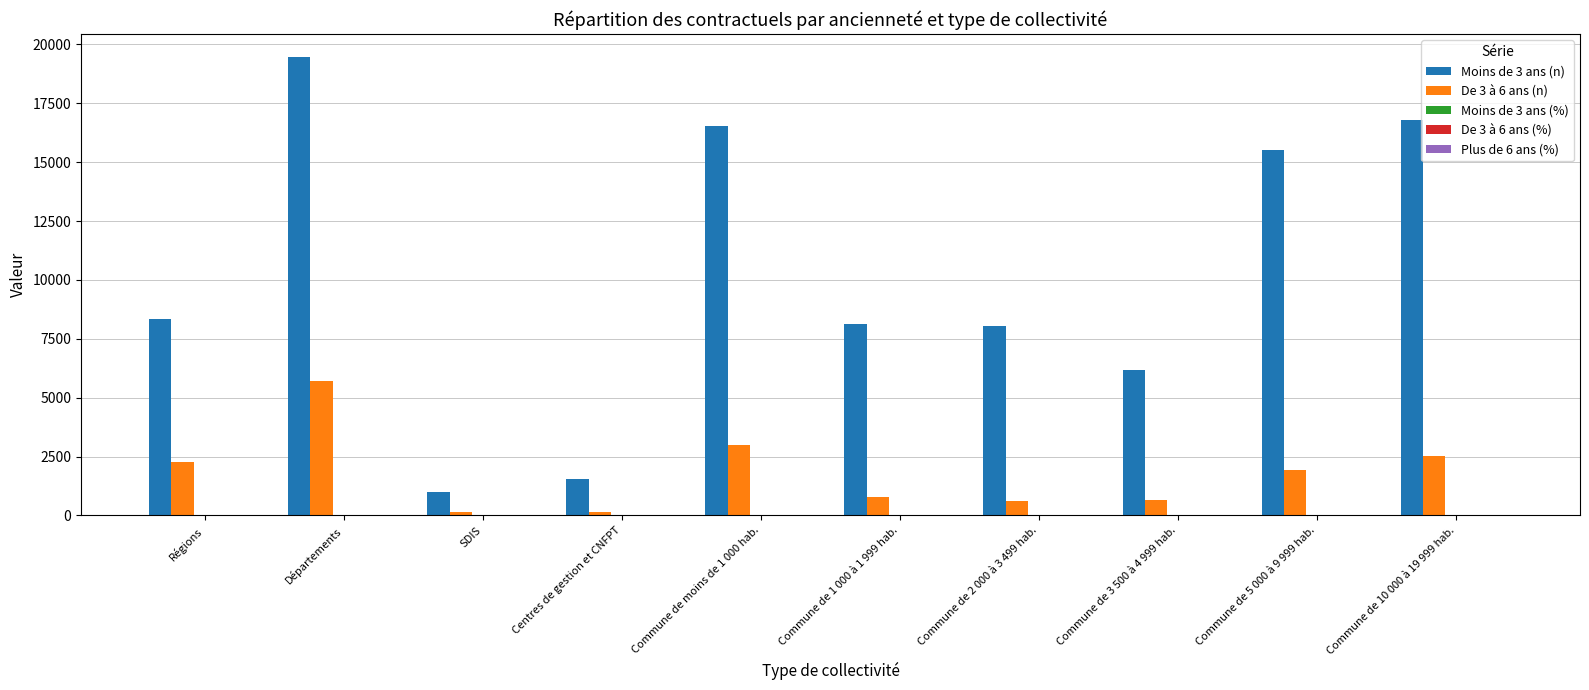

Which series has the largest total across all categories?

Moins de 3 ans (n)